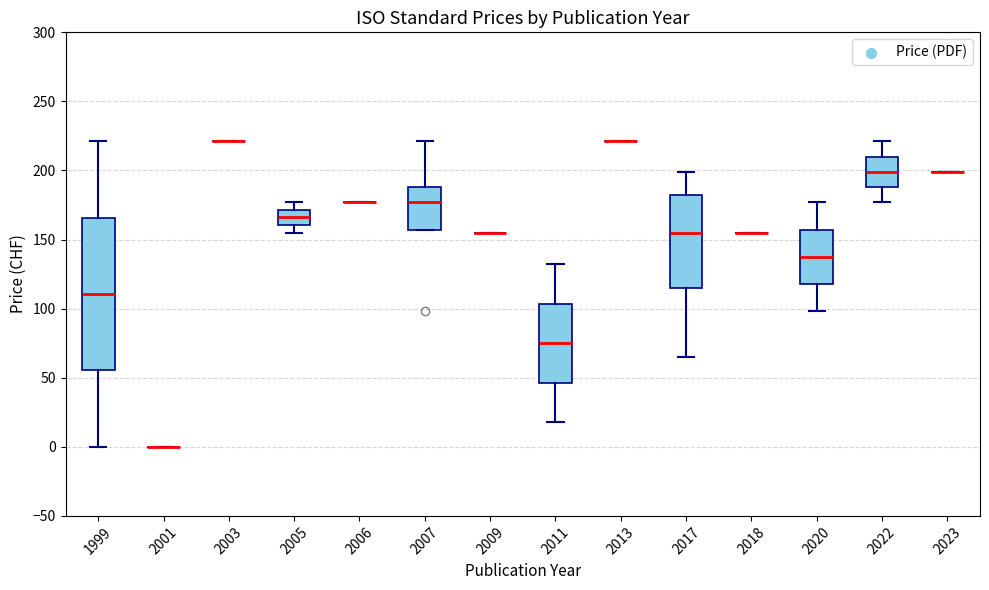

Which box is the tallest, from its lower edge to its upper edge?

1999